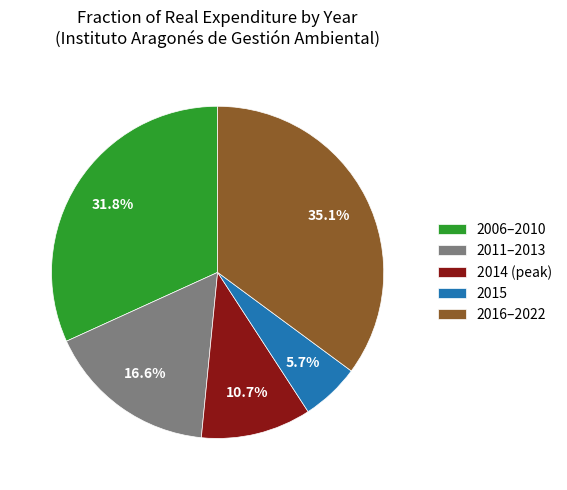

Is 2016–2022 the majority of the pie?

No